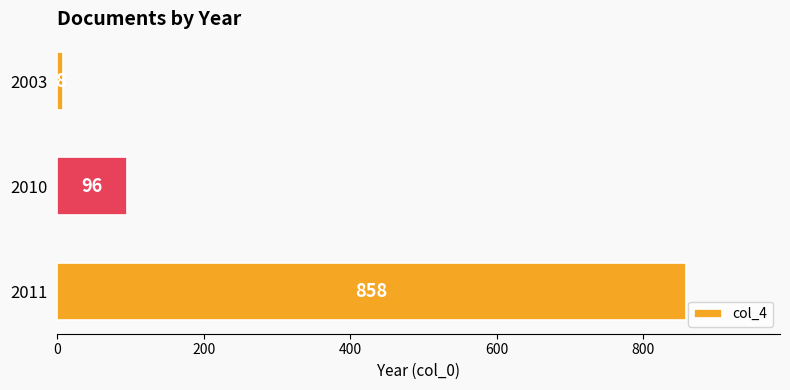

True or false: the data shows 96 at 2010.

True